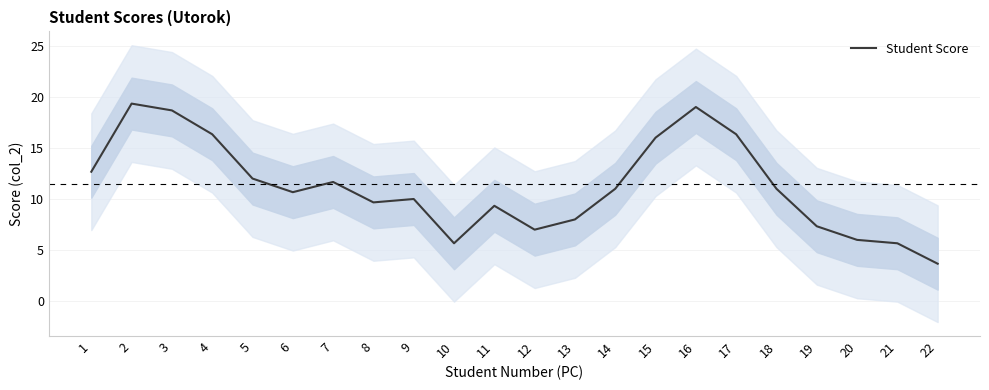

What is the value of the 19th point from the left?

7.3